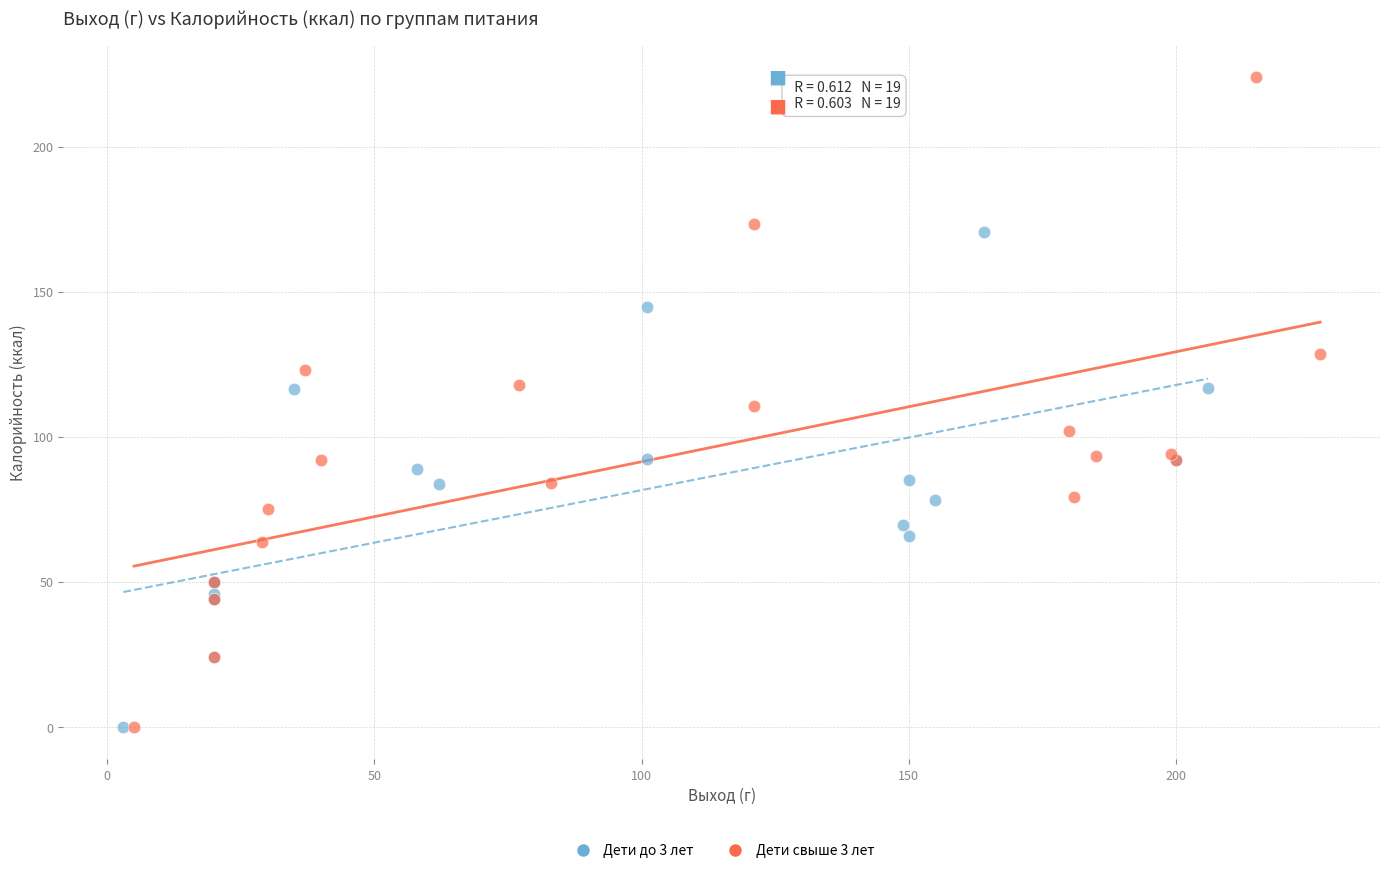

Which series has the largest Y range (max minus min)?

Дети свыше 3 лет